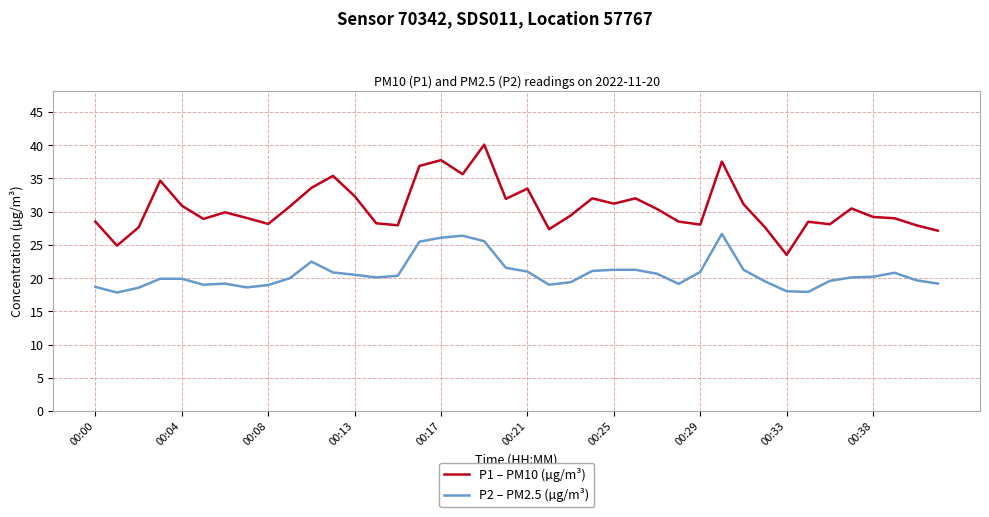

What is the lowest value of the P1 – PM10 (µg/m³) series?

23.5